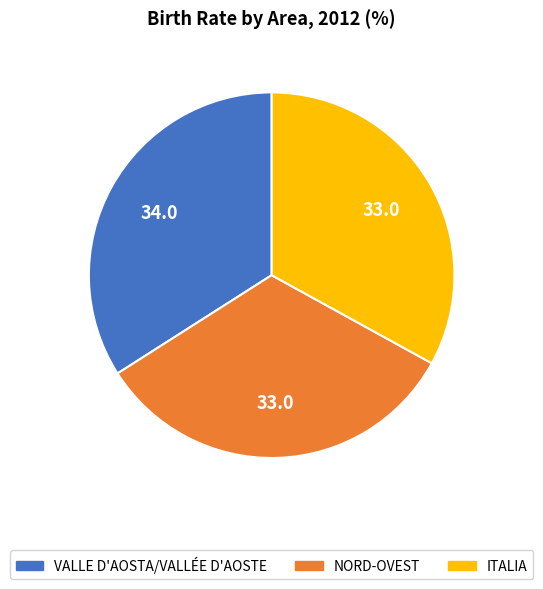

Does any single category account for the majority?

No